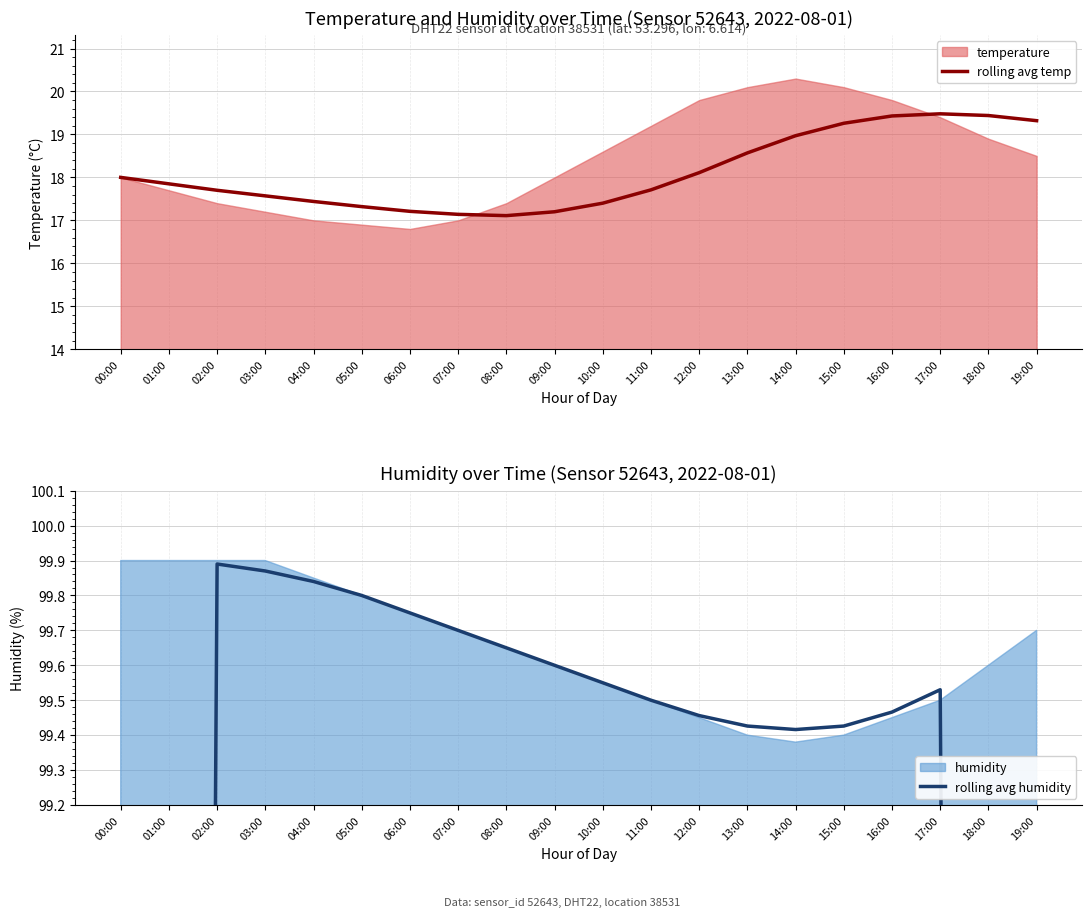

Does the chart have visible grid lines?

Yes